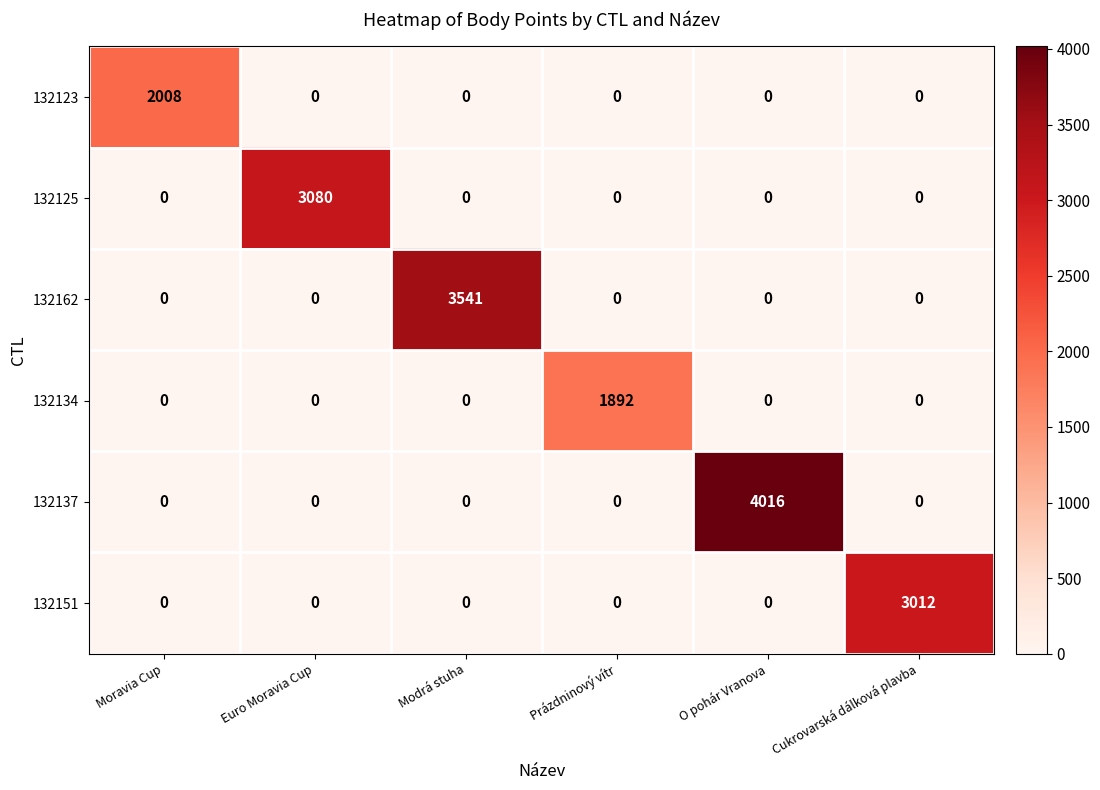

How many distinct data groups are displayed?

6